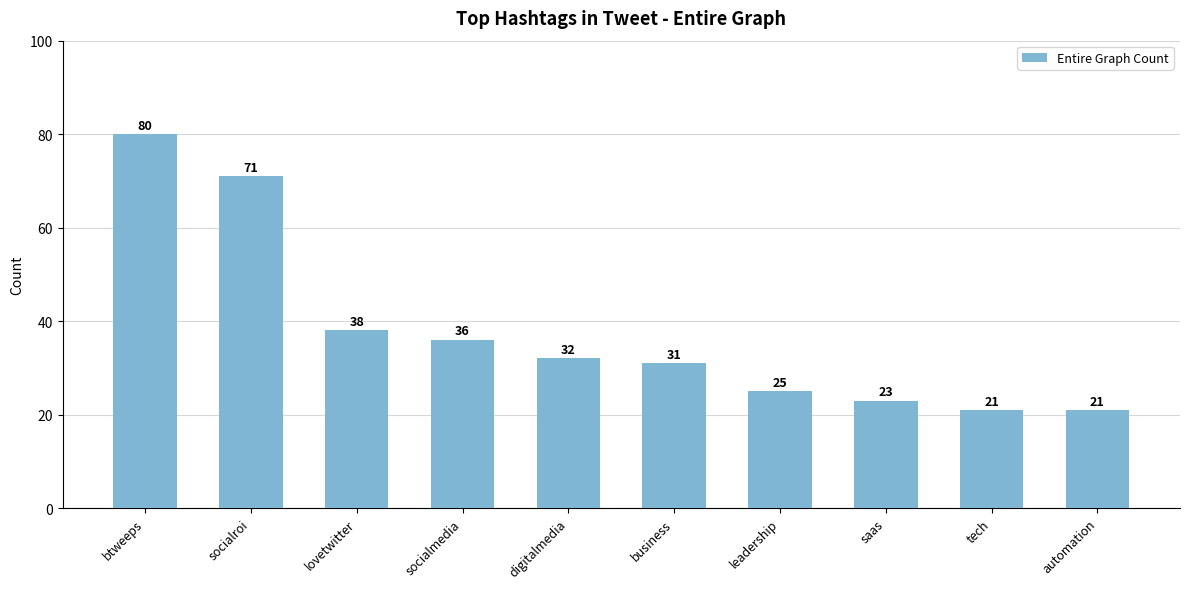

Does the chart contain stacked bars?

No